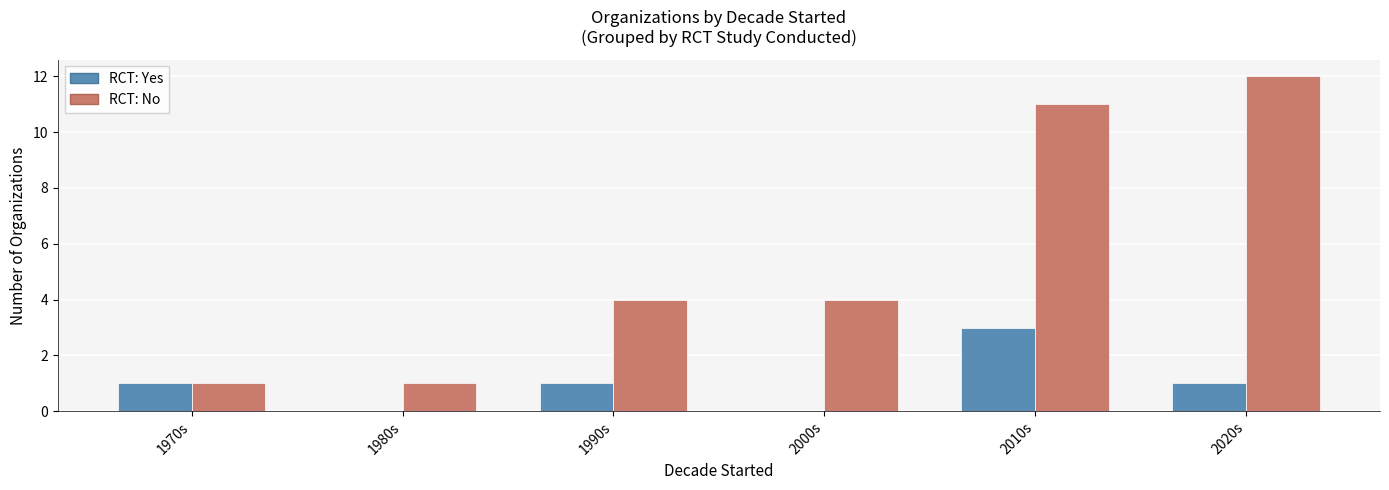

Is the value of RCT: Yes at 2010s greater than the value of RCT: No at 1970s?

Yes